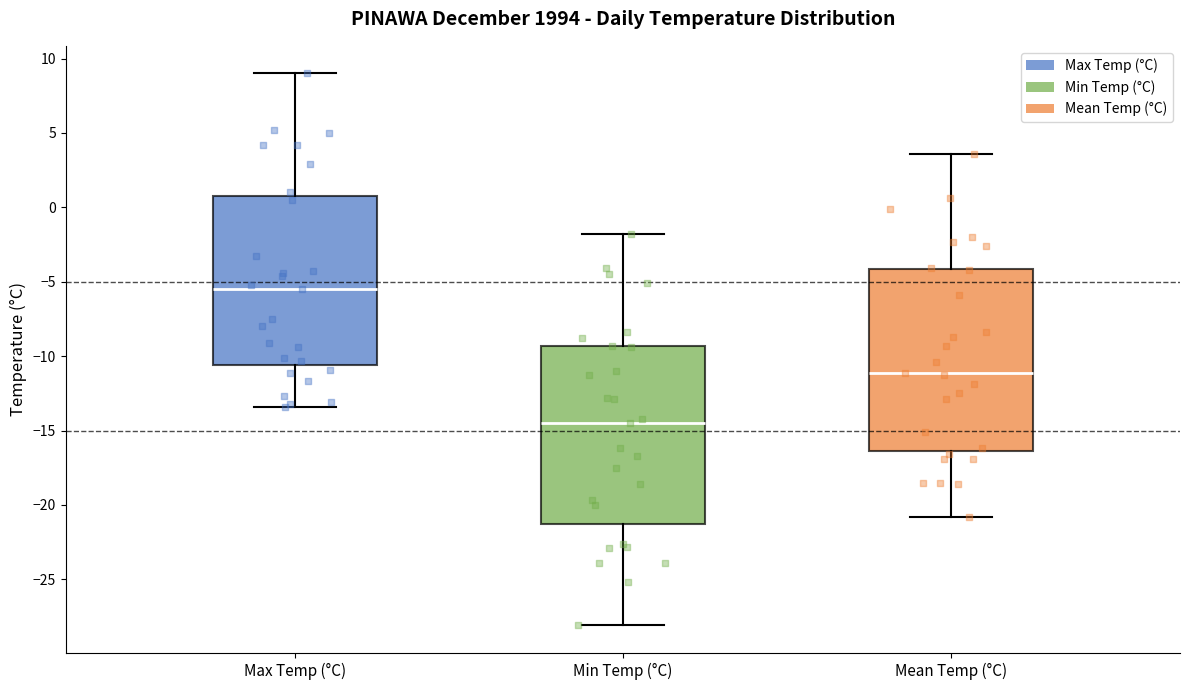

Which box's median line is the lowest?

Min Temp (°C)